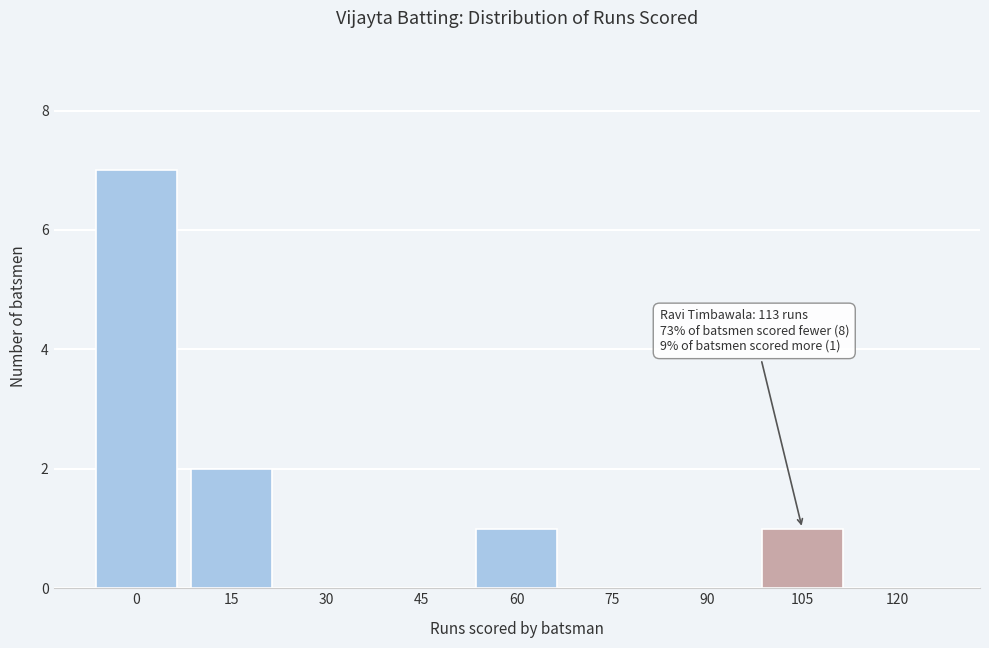

Reading left to right, what are all the values shown in this chart?

0=7	15=2	30=0	45=0	60=1	75=0	90=0	105=1	120=0